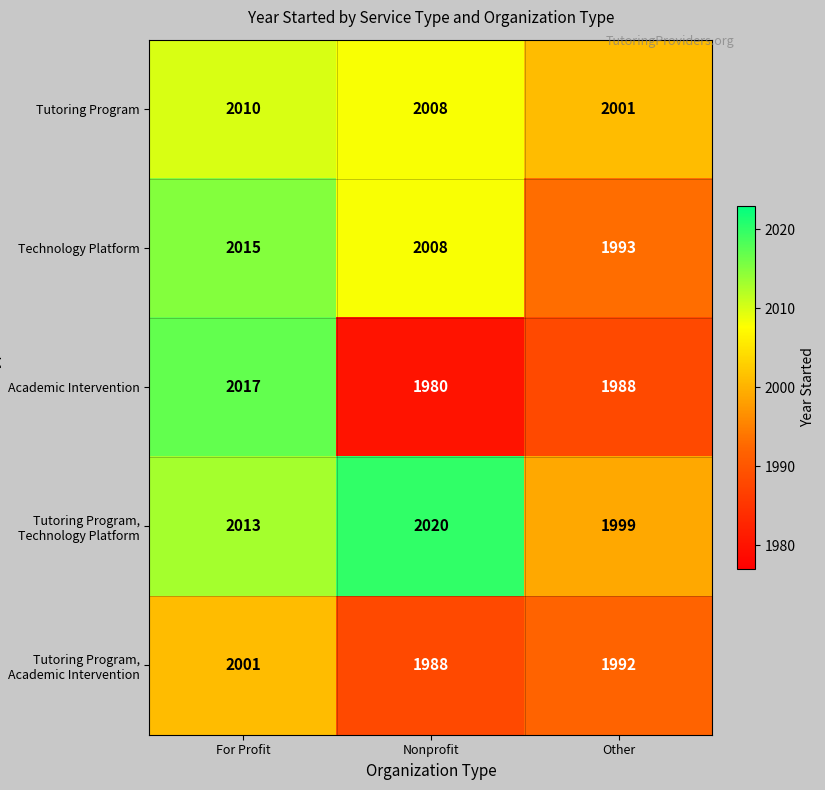

What is the average value of the Tutoring Program, Academic Intervention series?

1994